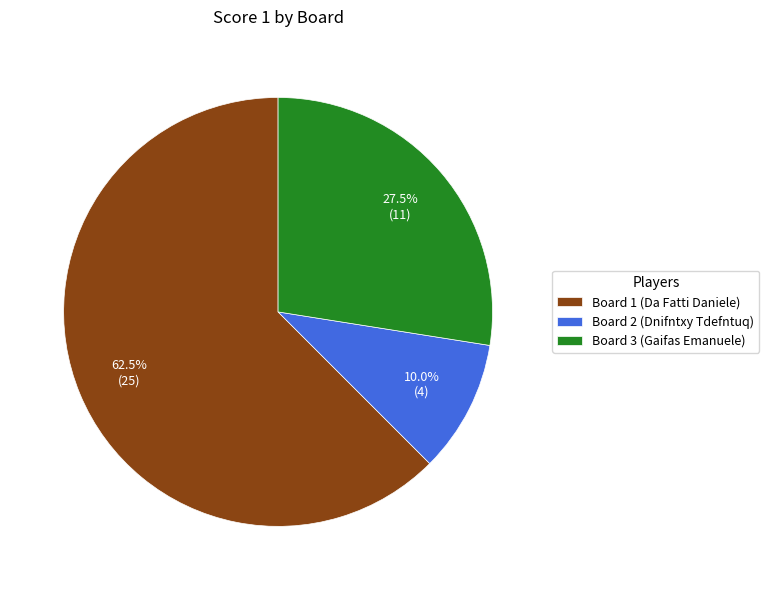

What is the smallest slice in the pie chart?

Board 2 (Dnifntxy Tdefntuq)